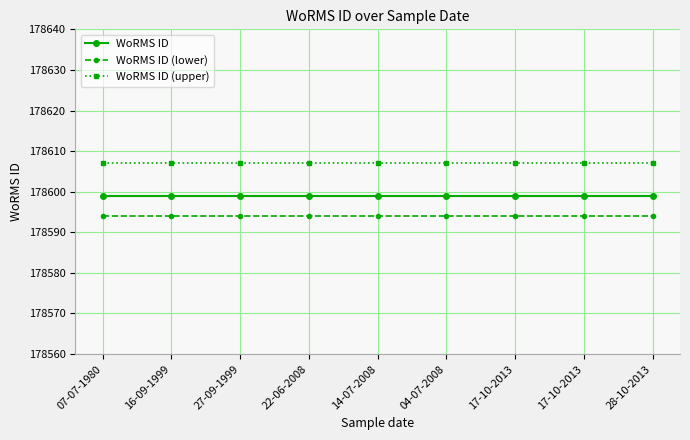

At which category does the chart reach its minimum across all series?

07-07-1980